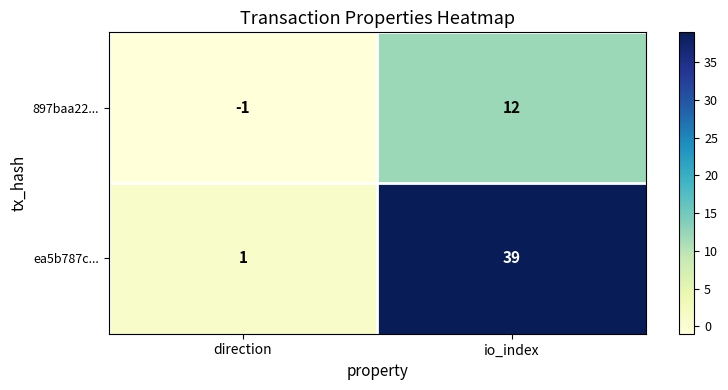

Is the value of 897baa22... at direction greater than the value of ea5b787c... at direction?

No